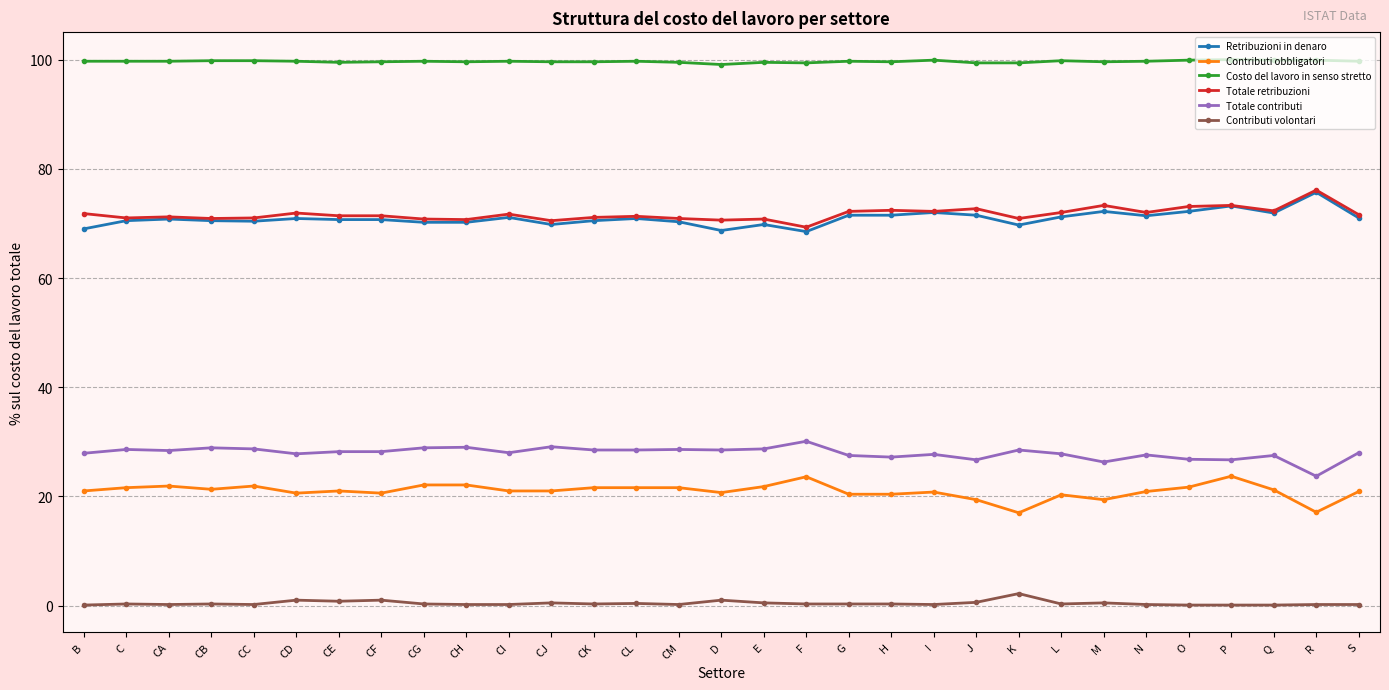

At how many categories does at least one series exceed 8?

31